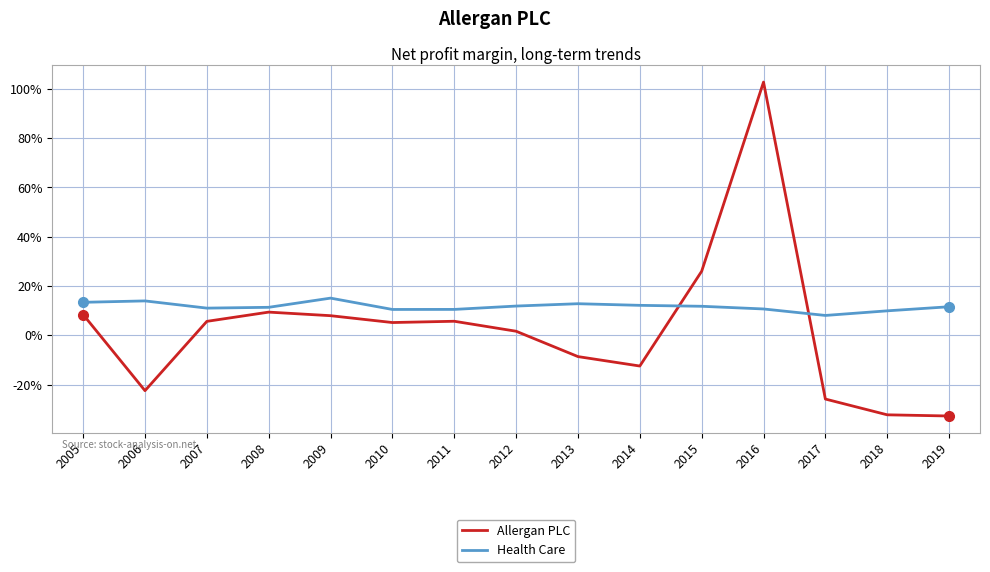

What is the approximate value of Allergan PLC at 2006?

-0.2